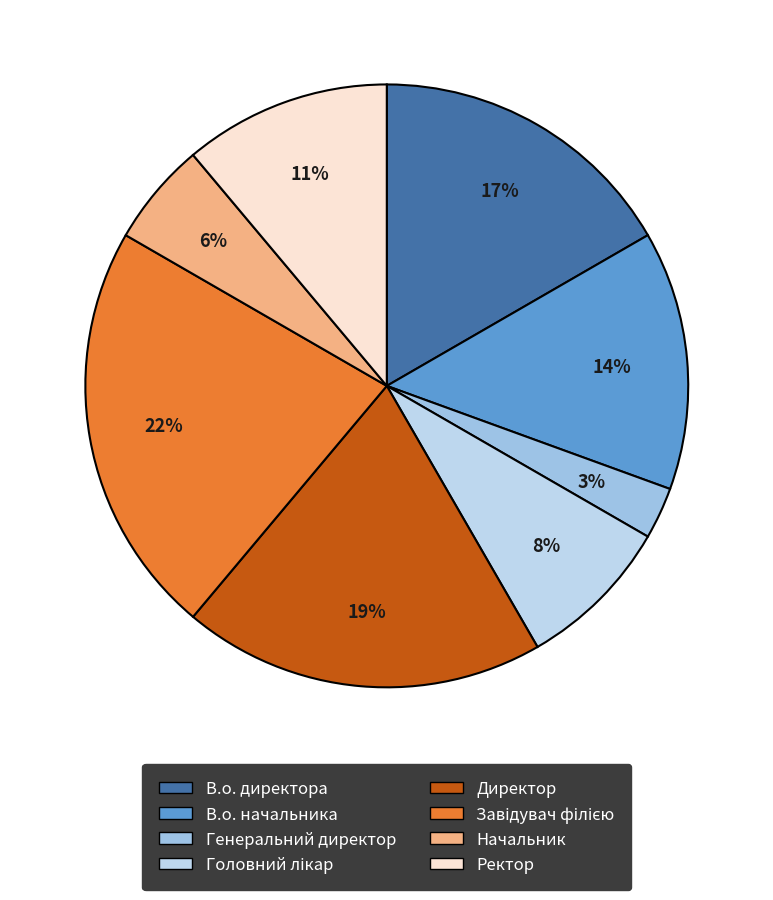

To the nearest percent, what portion does Завідувач філією represent?

22%